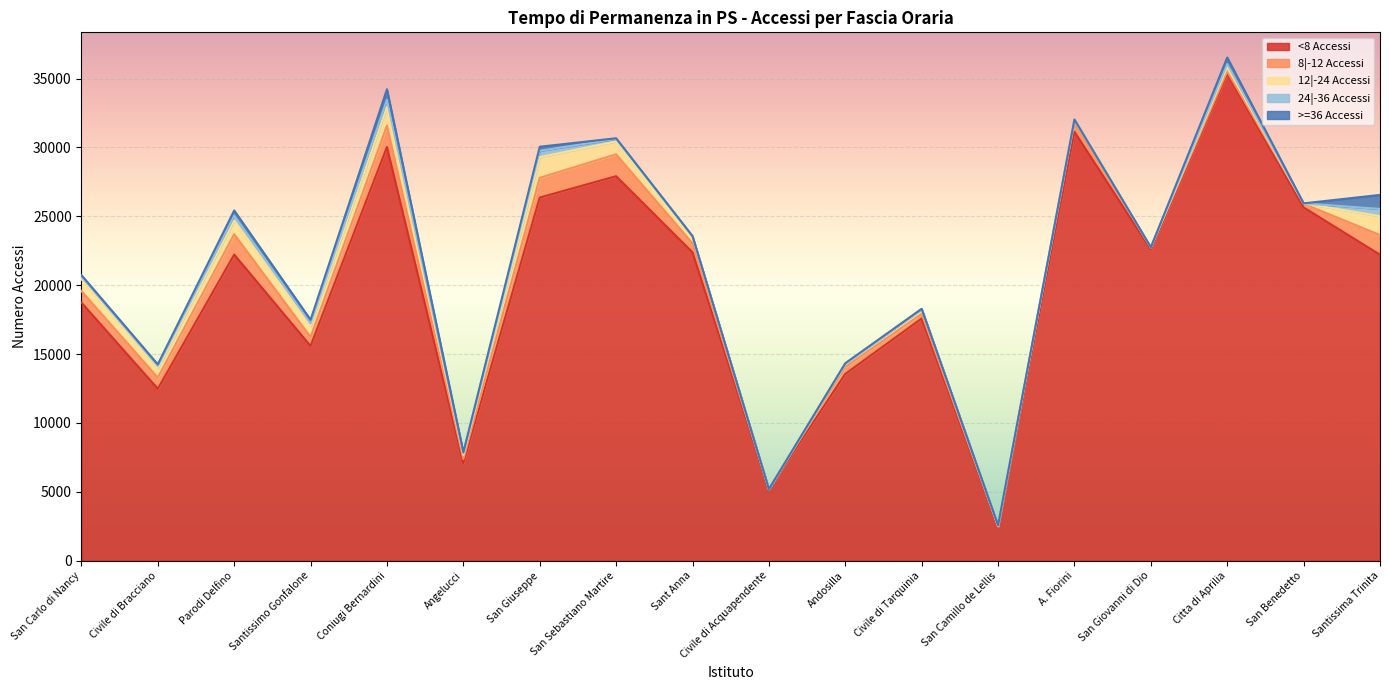

What is the label of the 3rd point from the left?

Parodi Delfino